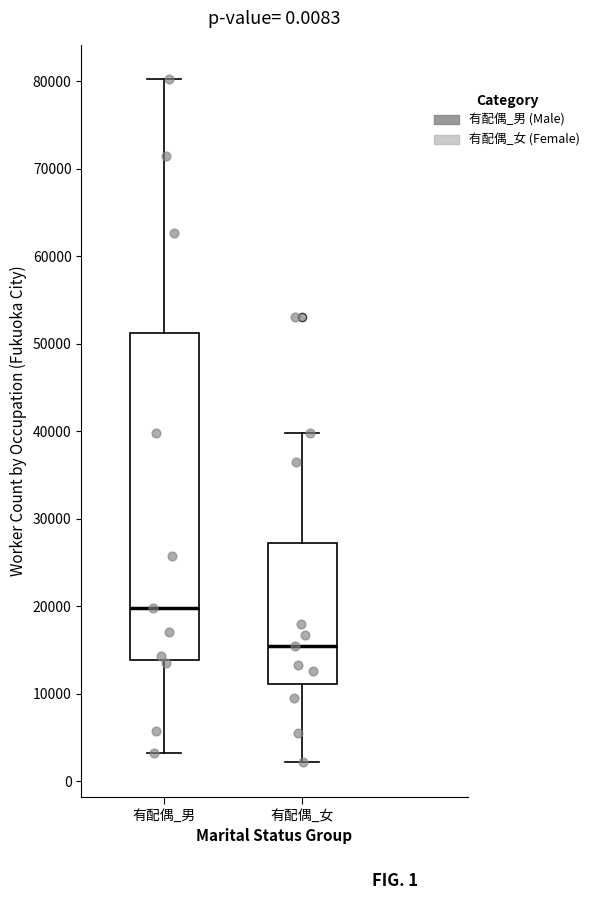

Reading left to right, read every box against the y-axis: the position of its median line, the range the box covers, and the ends of its whiskers. The values are not printed on the chart, so give them approximately, as read against the axis.

有配偶_男: median 20000, box 14000 to 51000, whiskers 3000 to 80000
有配偶_女: median 15000, box 11000 to 27000, whiskers 2000 to 40000